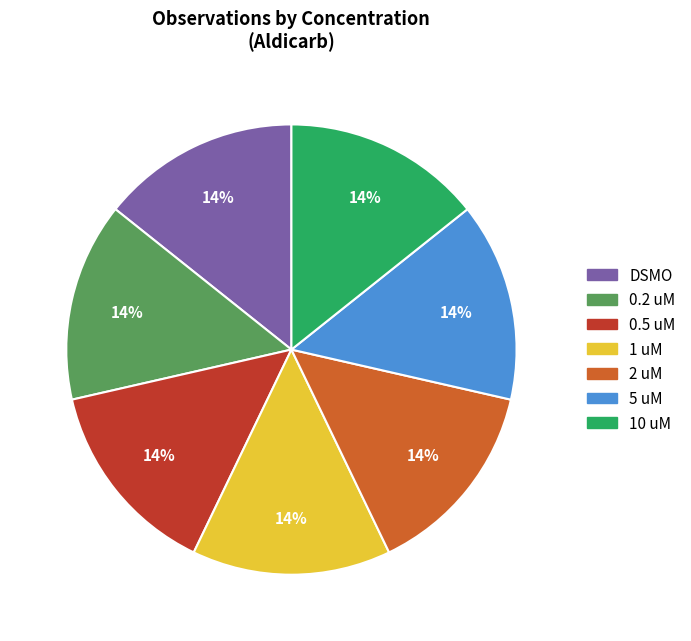

Approximately how many times larger is the value at 0.2 uM compared to 2 uM?

1.0